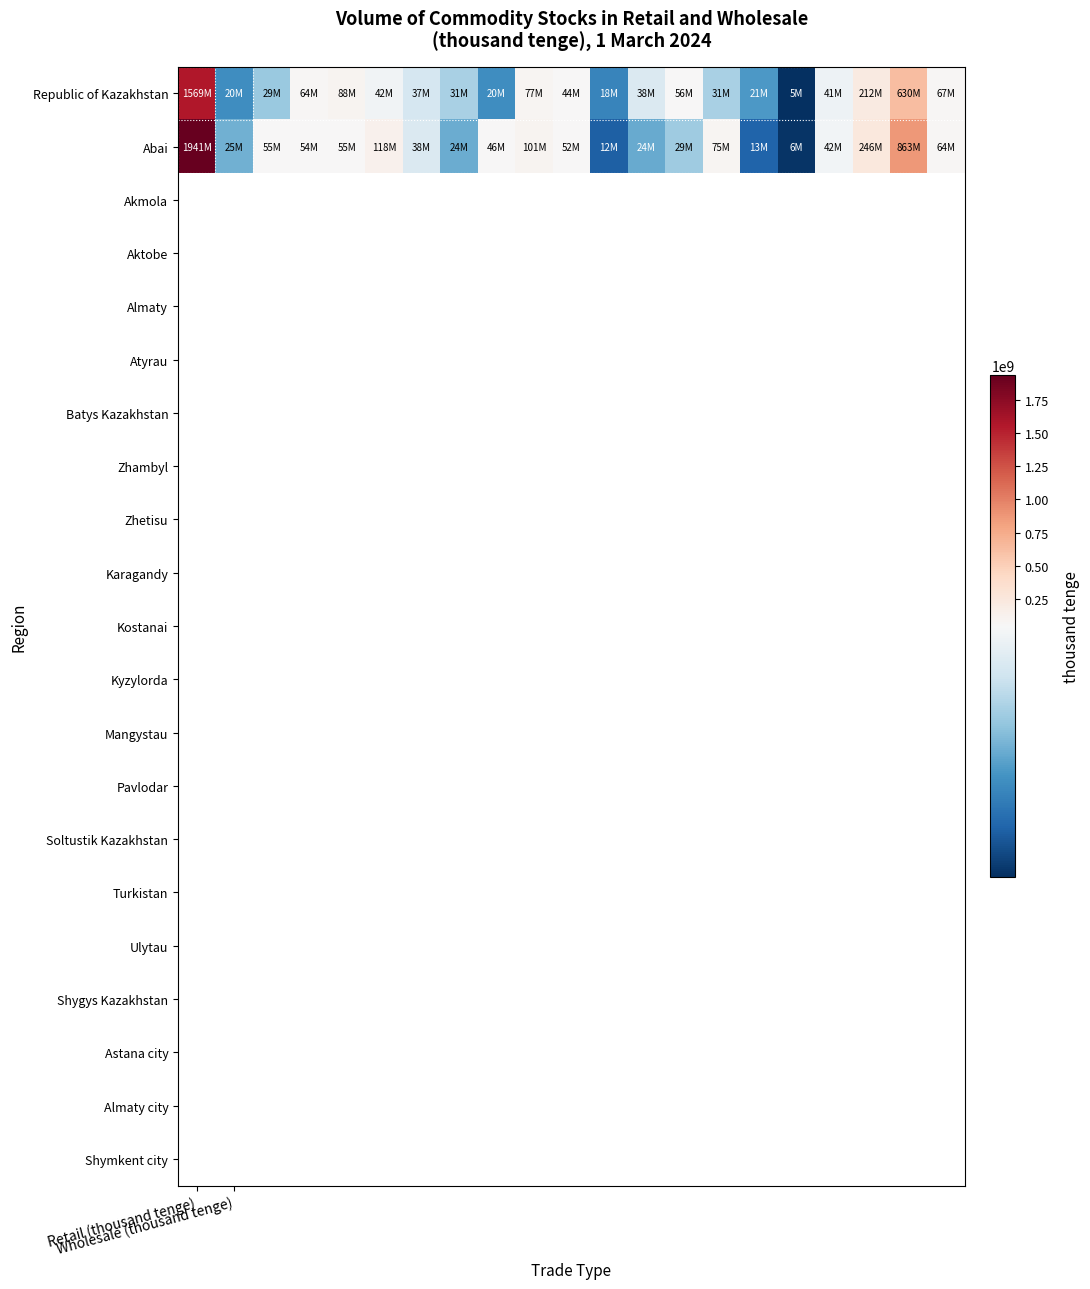

Which series has the widest spread of values?

Abai